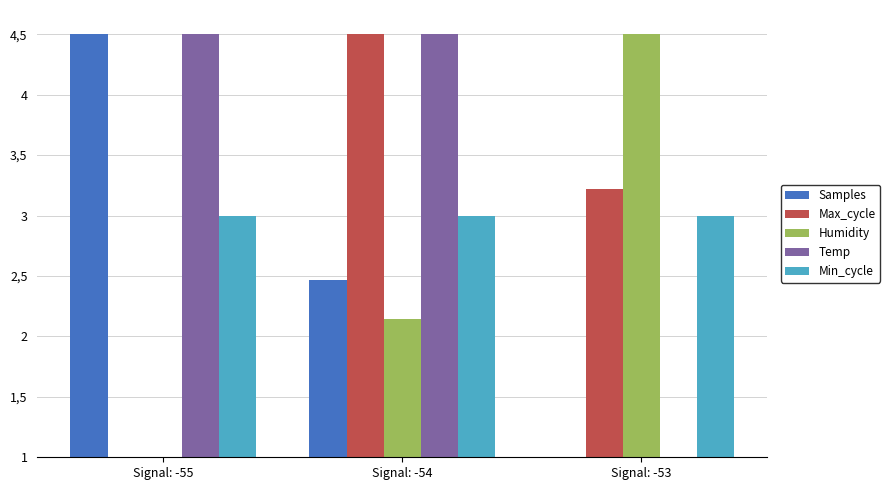

Rank the categories by Temp value from highest to lowest.

Signal: -55, Signal: -54, Signal: -53